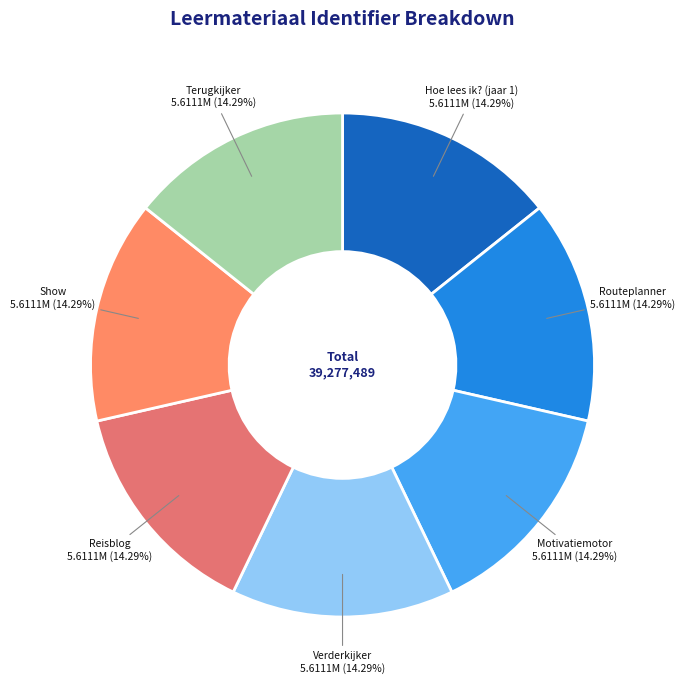

What percentage is the Hoe lees ik? (jaar 1) slice, to the nearest percent?

14%